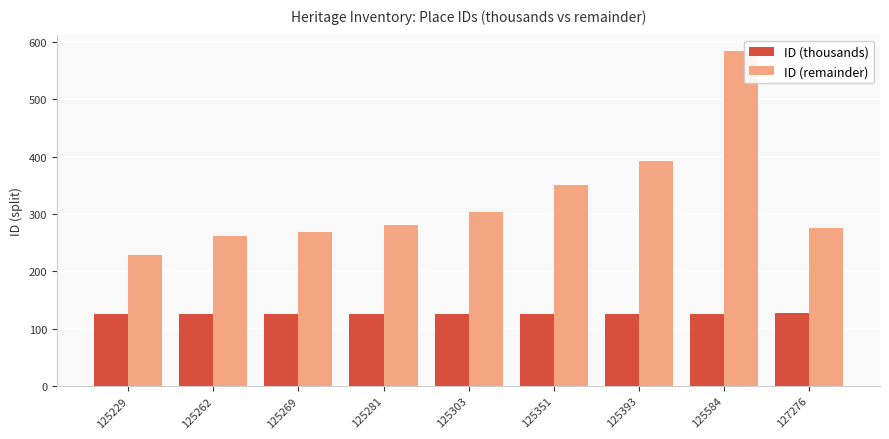

The ID (thousands) series shows 125 at 125281. True or false?

True